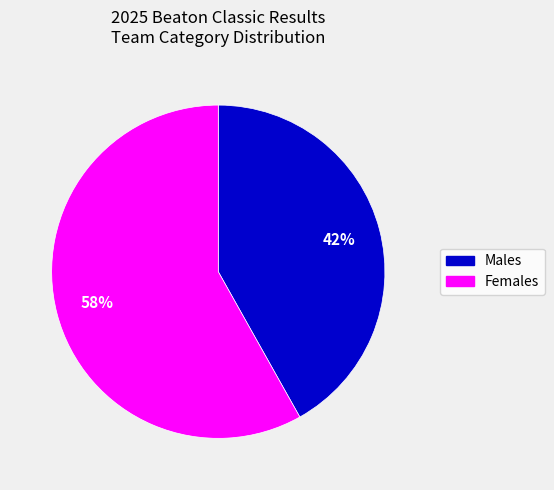

To the nearest percent, what is the average slice percentage?

50%